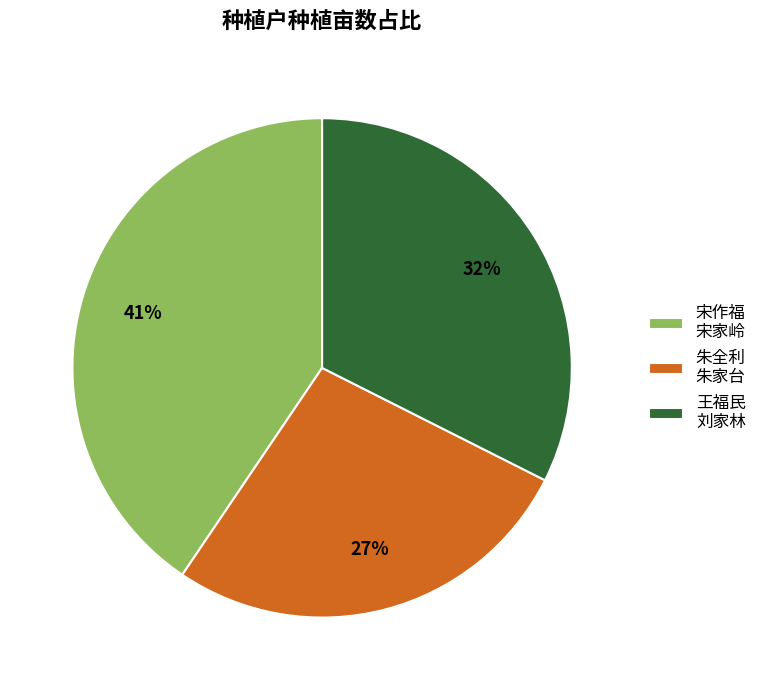

To the nearest percent, what portion does 朱全利 朱家台 represent?

27%